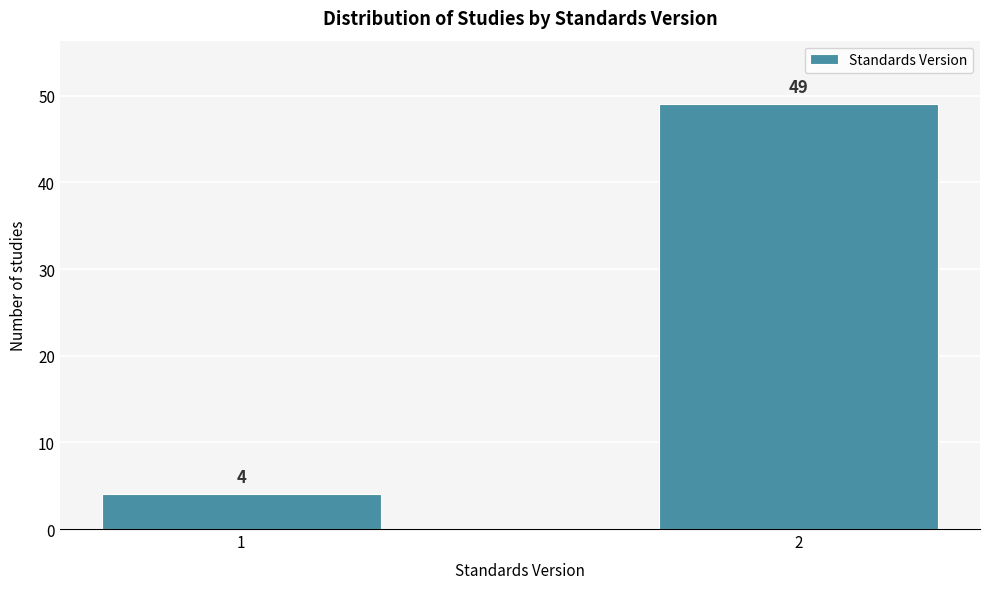

Reading left to right, transcribe all the data shown in this chart.

4	49